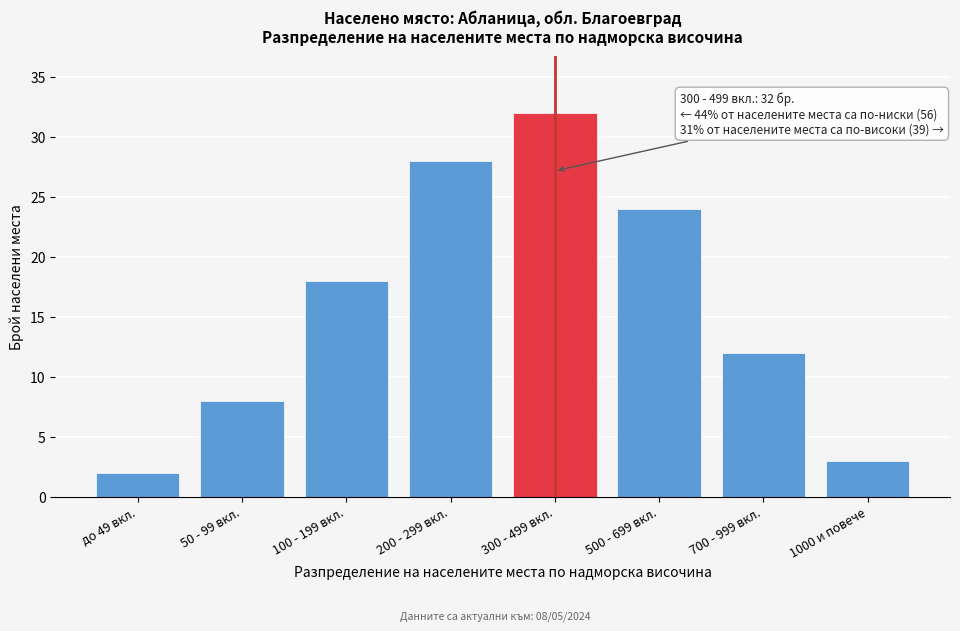

Reading left to right, list all the values displayed in this chart.

до 49 вкл.=2	50 - 99 вкл.=8	100 - 199 вкл.=18	200 - 299 вкл.=28	300 - 499 вкл.=32	500 - 699 вкл.=24	700 - 999 вкл.=12	1000 и повече=3